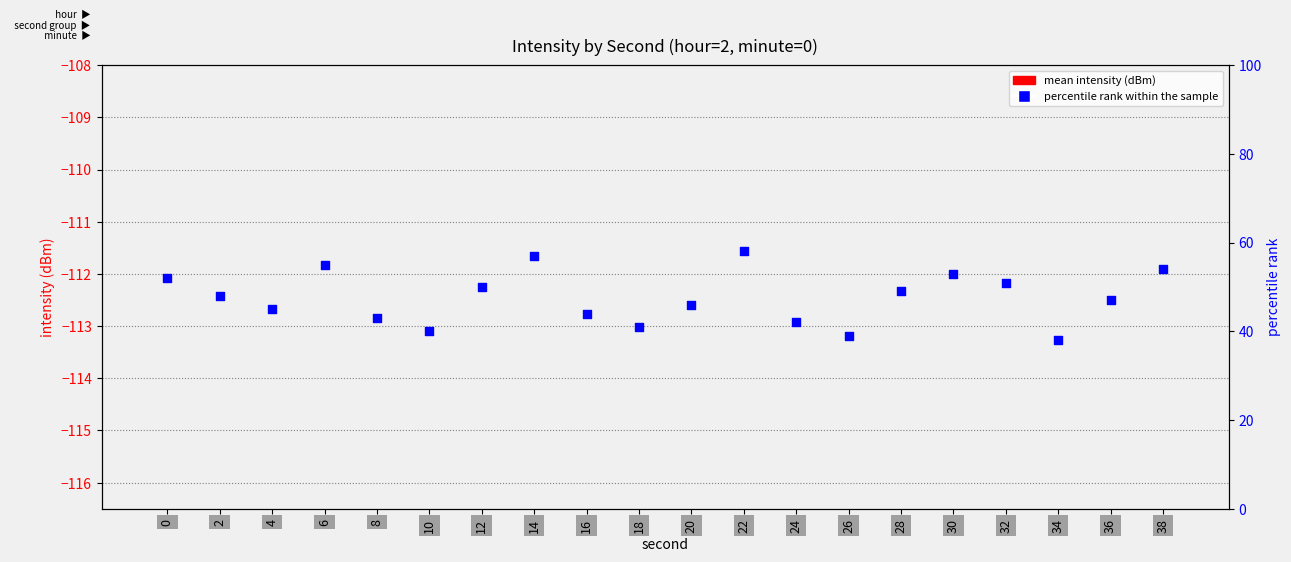

Which series contains the lowest Y value?

mean intensity (dBm)